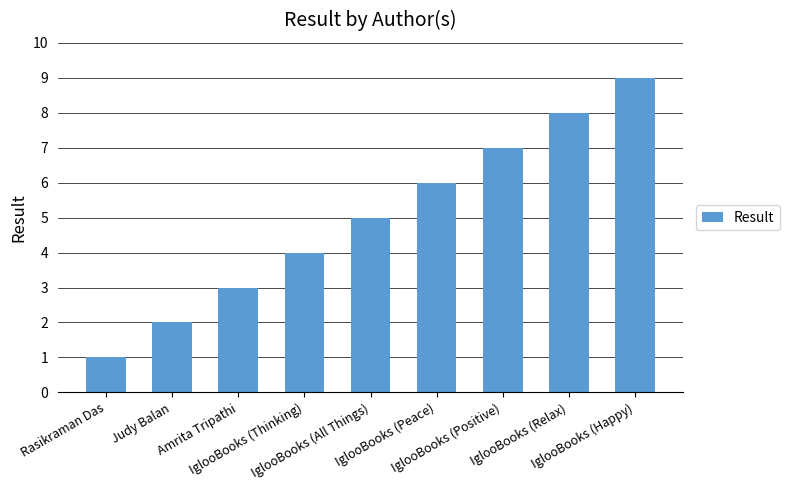

What is the difference between the second highest and second lowest values?

6